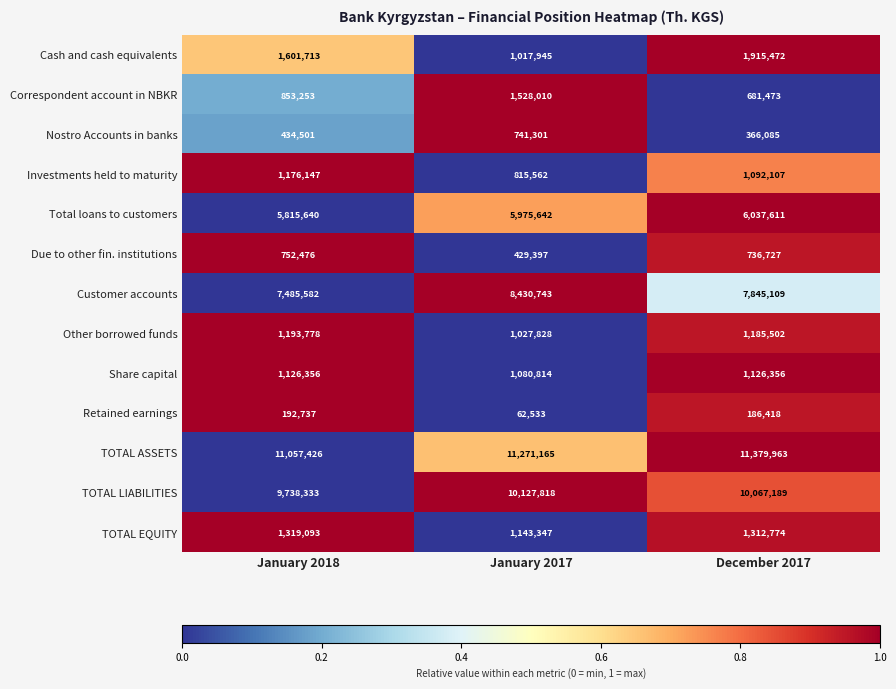

The Customer accounts series shows 7485582 at January 2018. True or false?

True